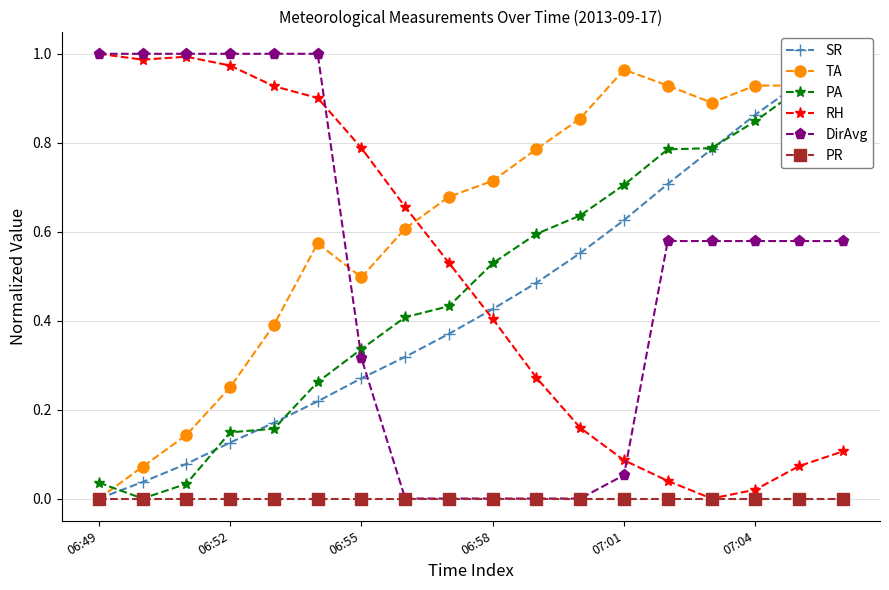

What is the sum of the PA values at 16 and 17?

1.9